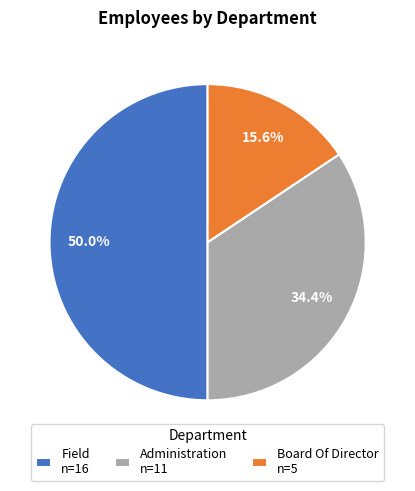

What percentage is the Administration slice, to the nearest percent?

34%